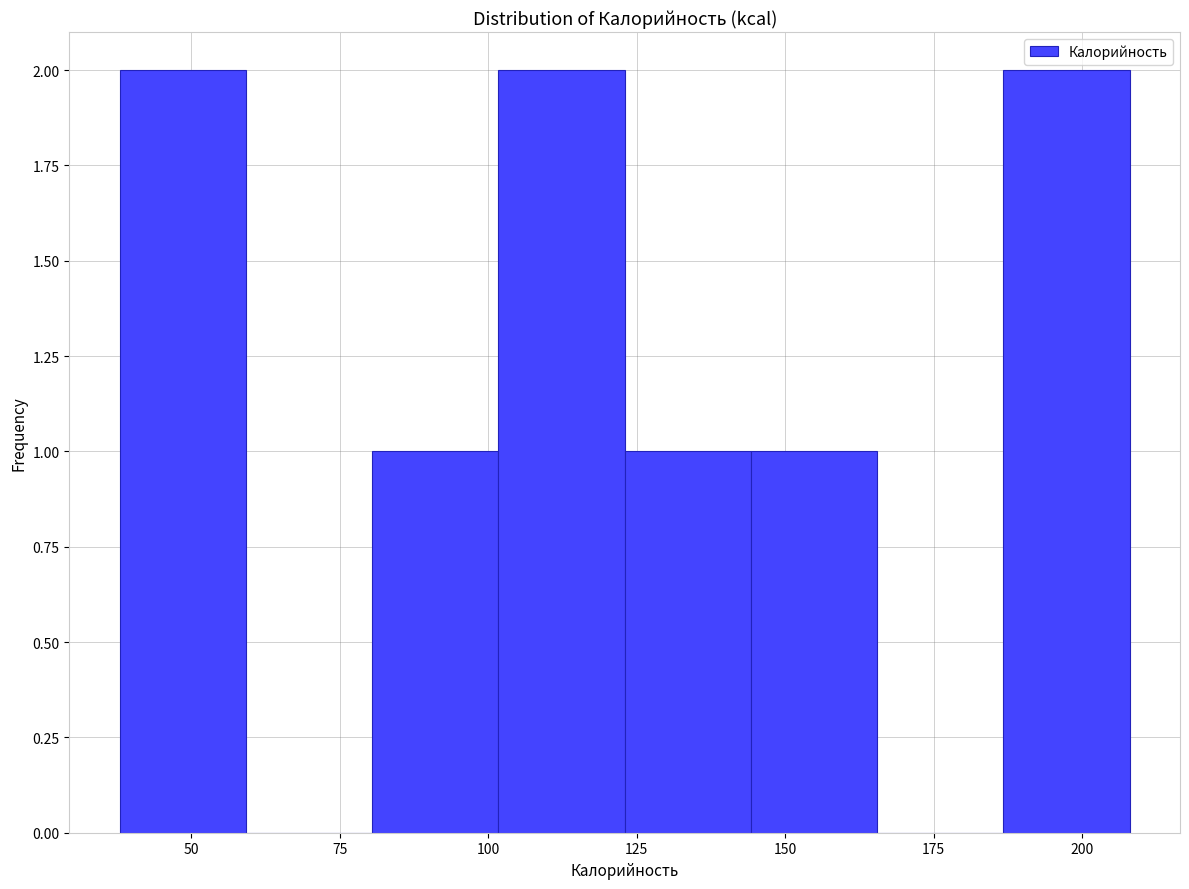

What is the height of the bar covering 80 to 100 on the x-axis? Neither the bar edges nor the heights are printed on the chart, so give them approximately, as read against the axes.

1